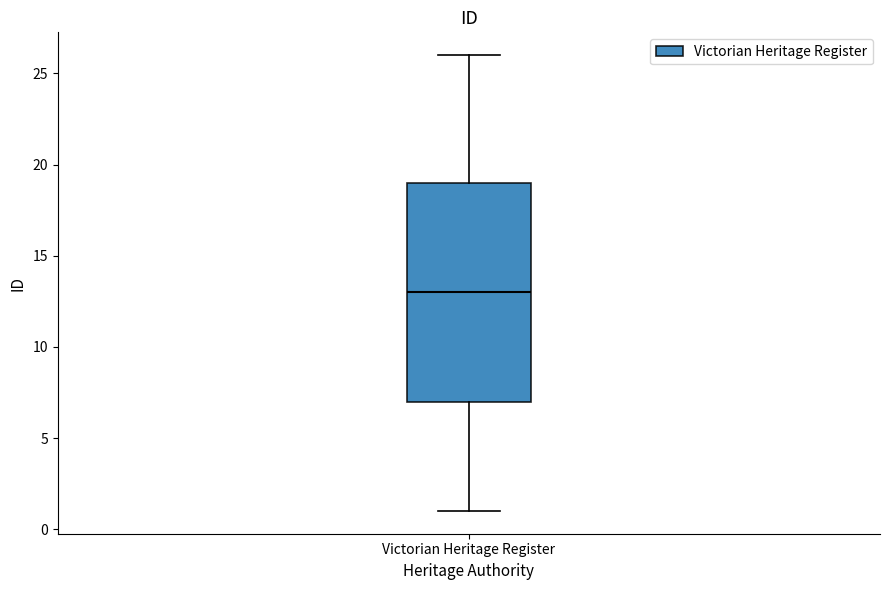

Where is the lower edge of the box for Victorian Heritage Register on the y-axis? The values are not printed on the chart, so give them approximately, as read against the axis.

7